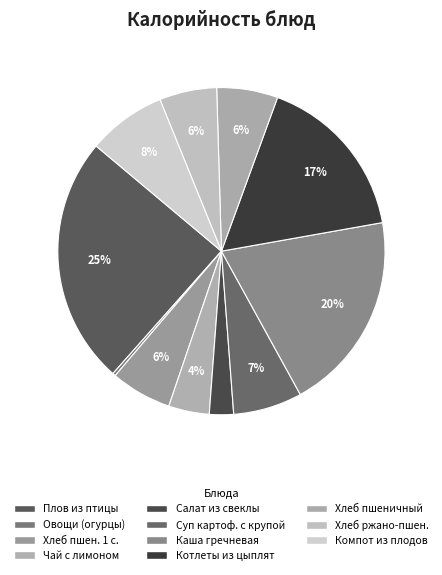

How many slices are in this pie chart?

11